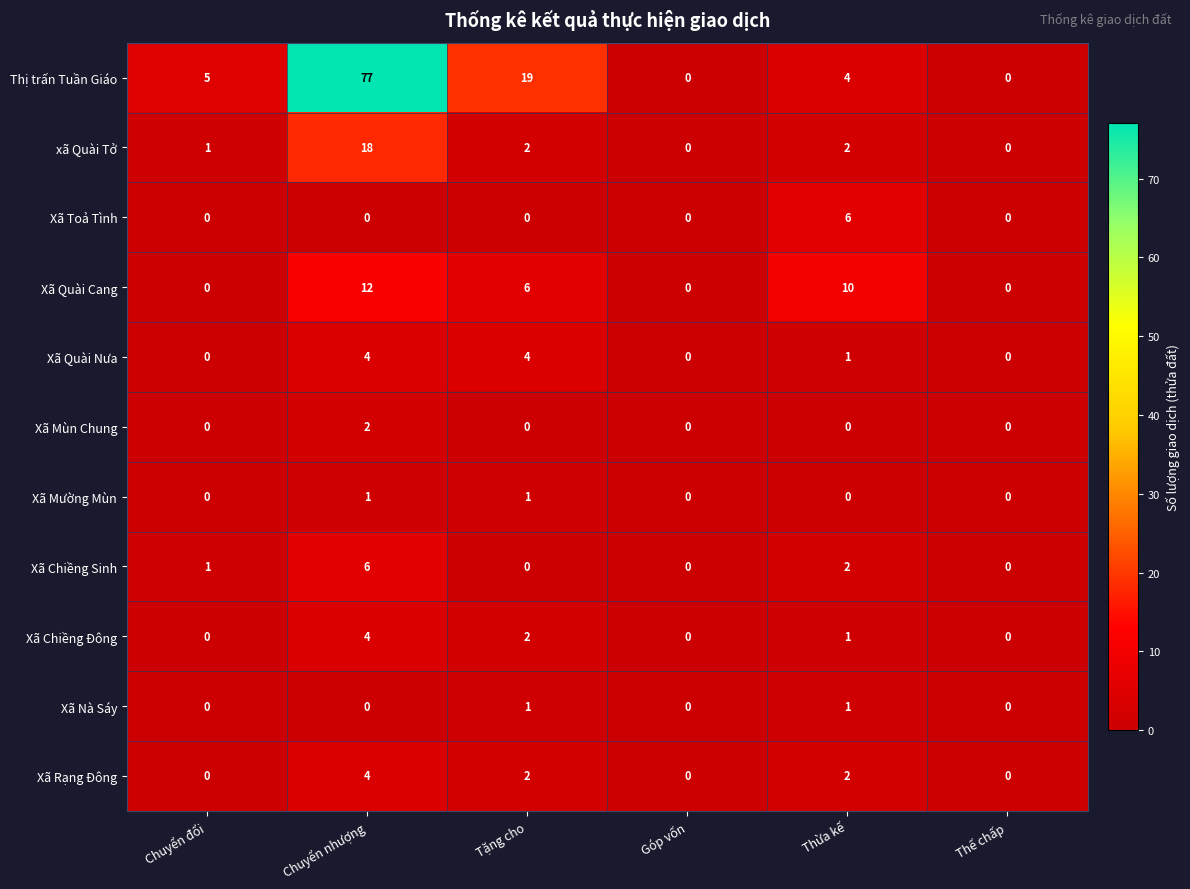

Which label corresponds to the largest value in the chart?

Chuyển nhượng